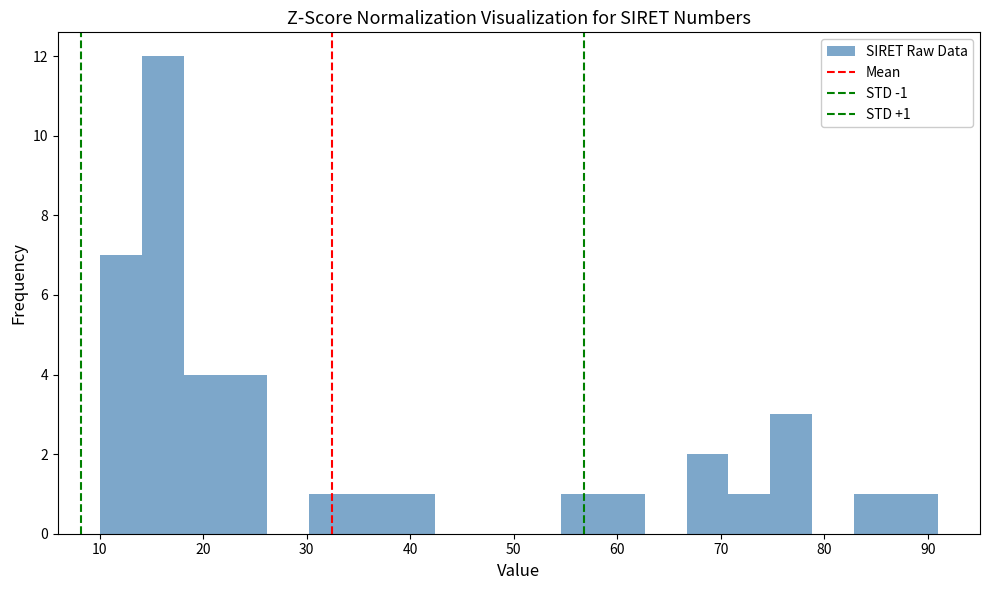

Over which range of the x-axis is the bar tallest?

14 to 18